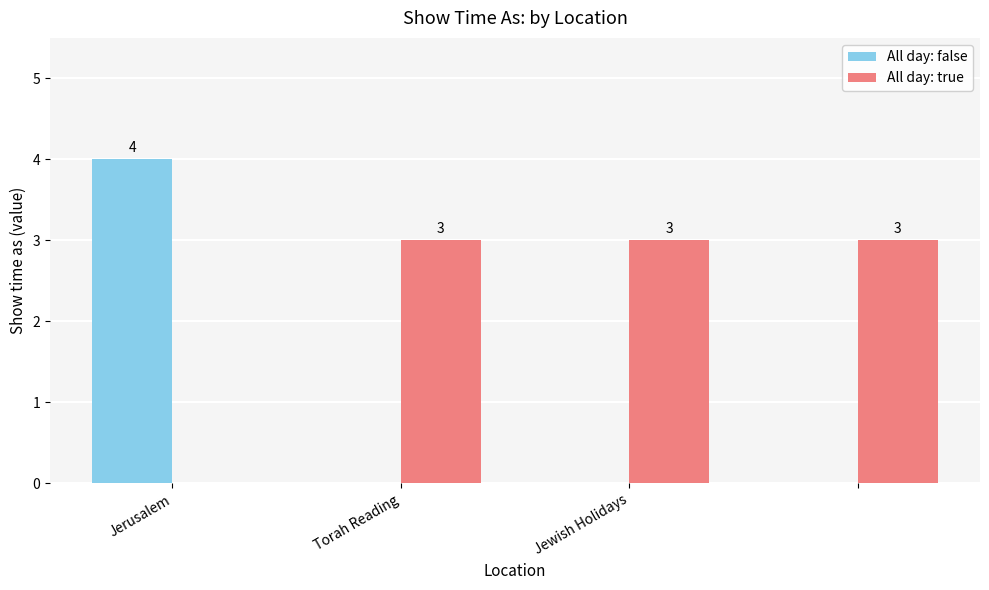

What is the average value of the All day: true series?

2